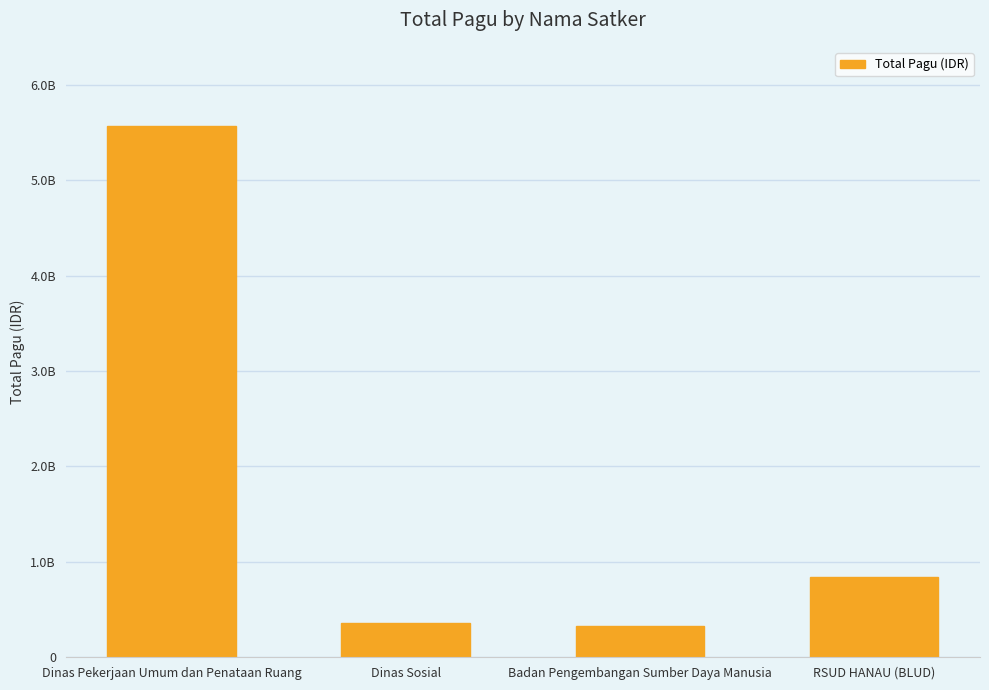

Is it true that the value at RSUD HANAU (BLUD) is 846300000?

True